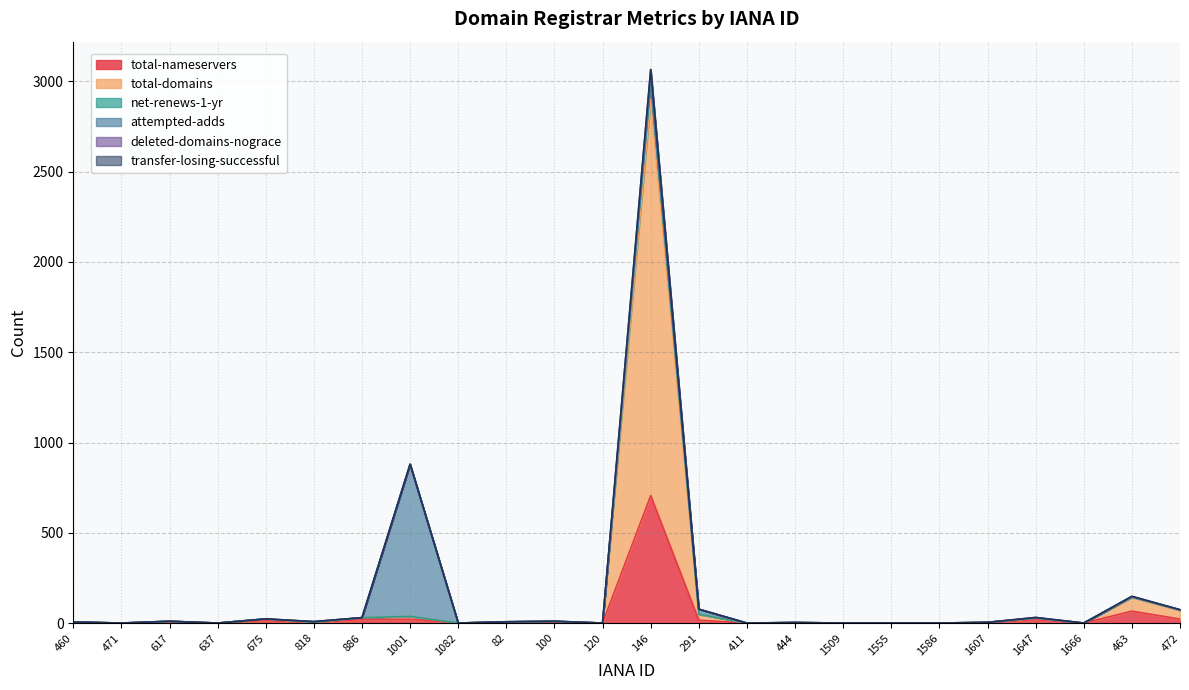

What is the approximate value of total-nameservers at 463?

66